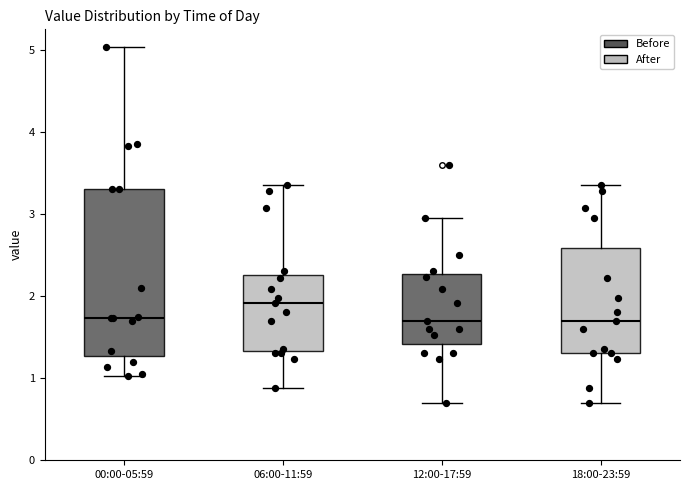

Reading left to right, transcribe this box plot: for each box, give where its median line is, the range the box spans, and where its two whiskers end, as read against the y-axis. The values are not printed on the chart, so give them approximately, as read against the axis.

00:00-05:59: median 1.7, box 1.3 to 3.3, whiskers 1.0 to 5.0
06:00-11:59: median 1.9, box 1.3 to 2.3, whiskers 0.9 to 3.4
12:00-17:59: median 1.7, box 1.4 to 2.3, whiskers 0.7 to 3.0
18:00-23:59: median 1.7, box 1.3 to 2.6, whiskers 0.7 to 3.4